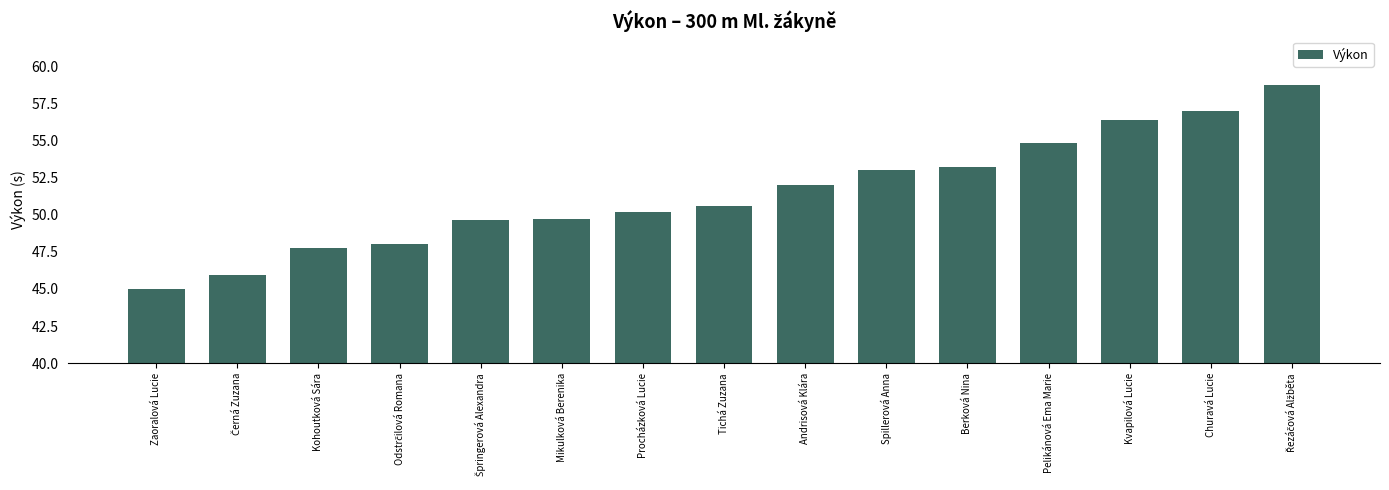

What is the difference between the maximum and minimum values?

13.7